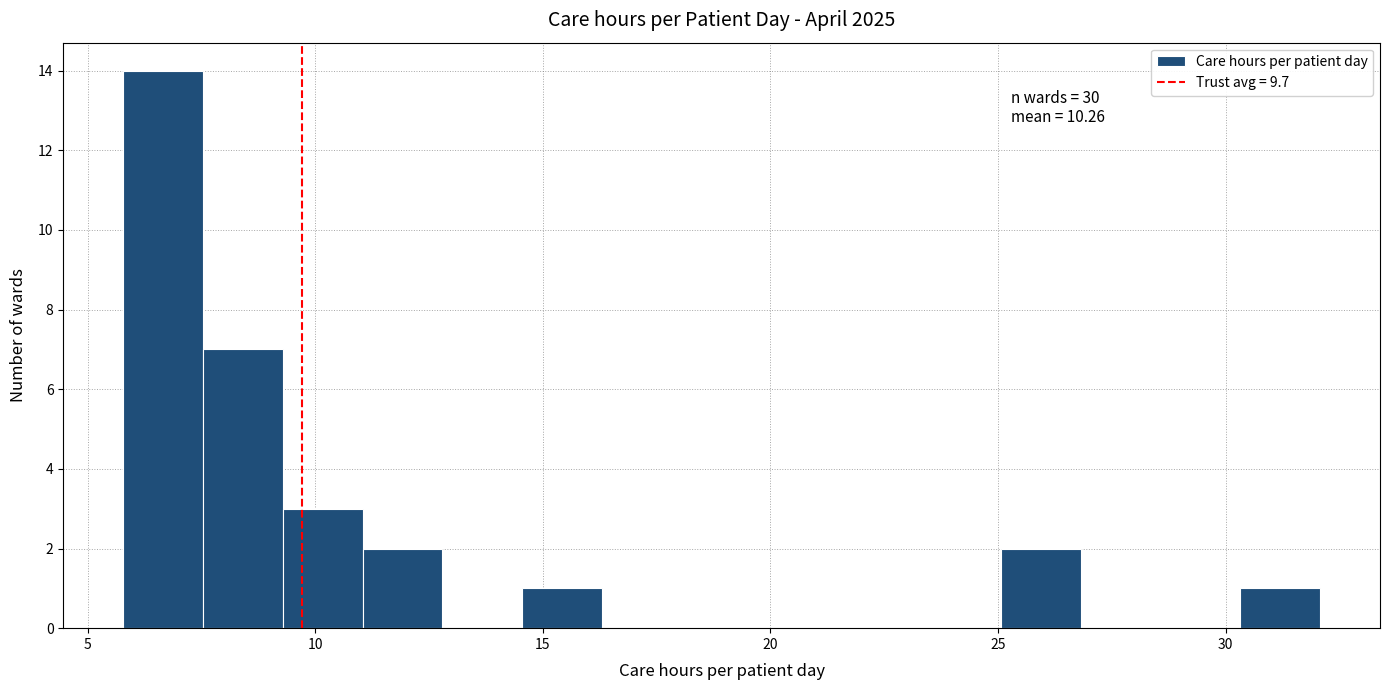

Around what value on the x-axis is the tallest bar? Give the approximate position of its centre, as read against the axis.

6.5